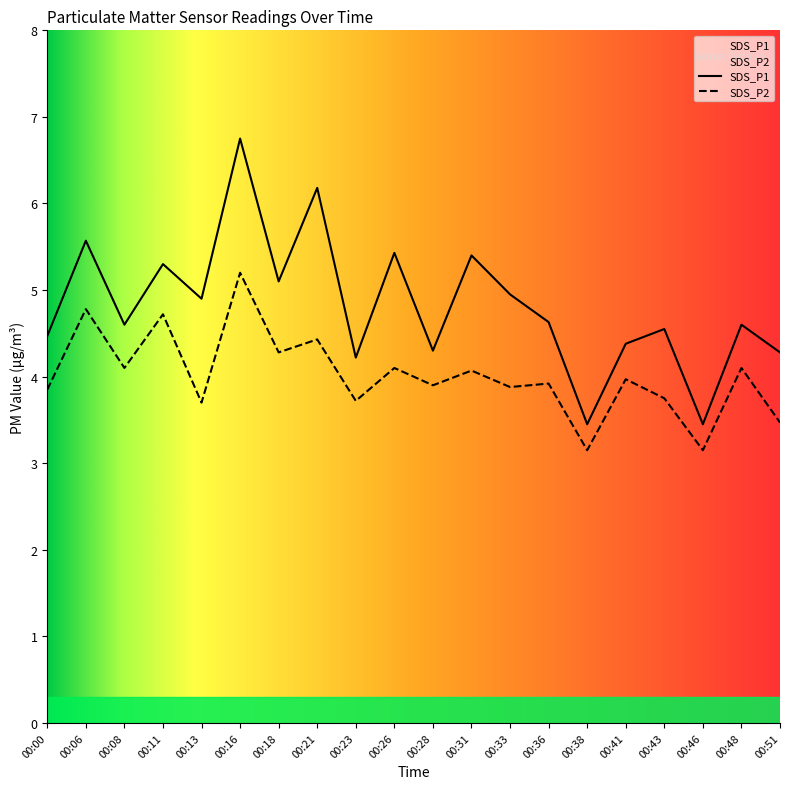

How many interior local valleys does the SDS_P1 series have?

7